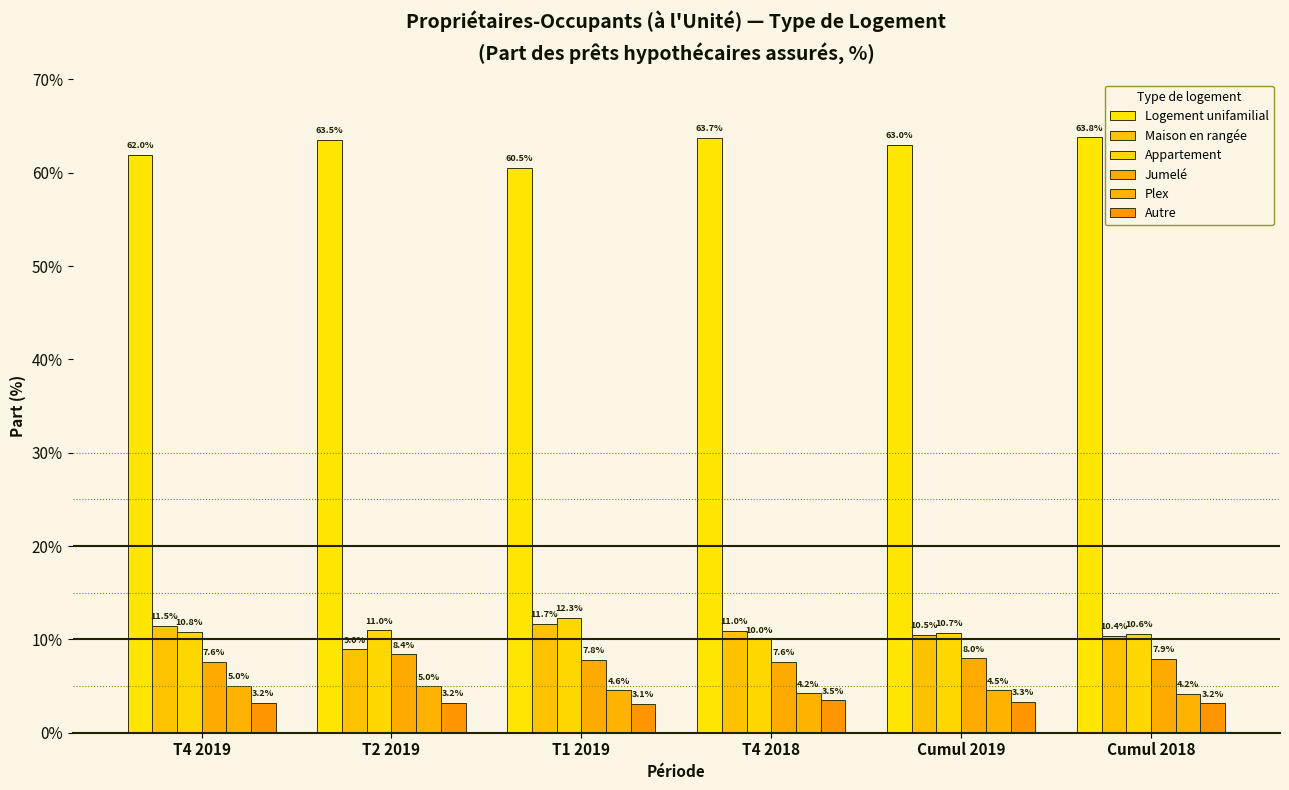

How many groups of bars are there?

6